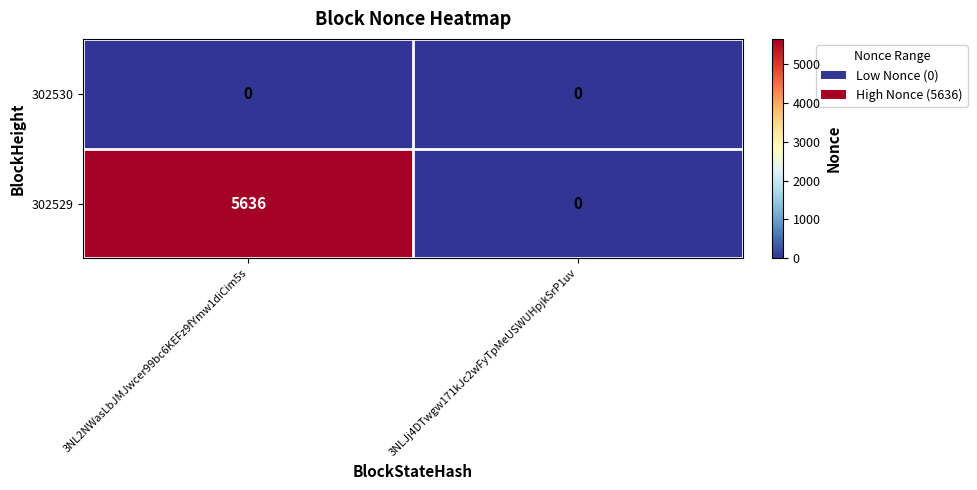

The 302530 series shows 0 at 3NL2NWasLbJMJwcer99bc6KEFz9fYmw1diCim5s. True or false?

True